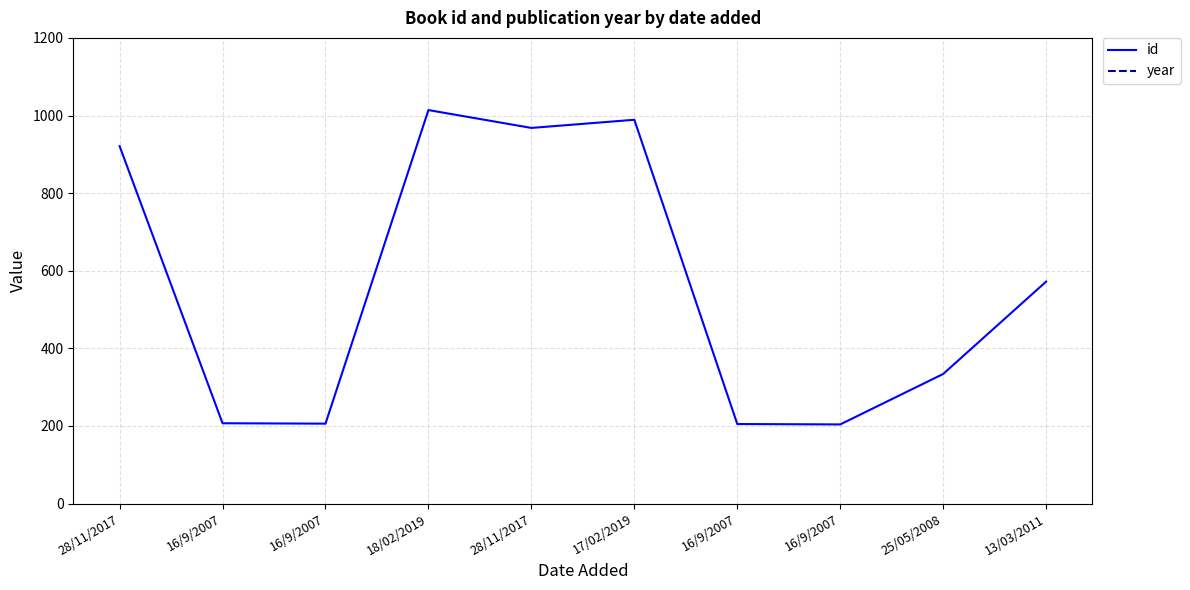

What is the maximum value shown in the chart?

2009